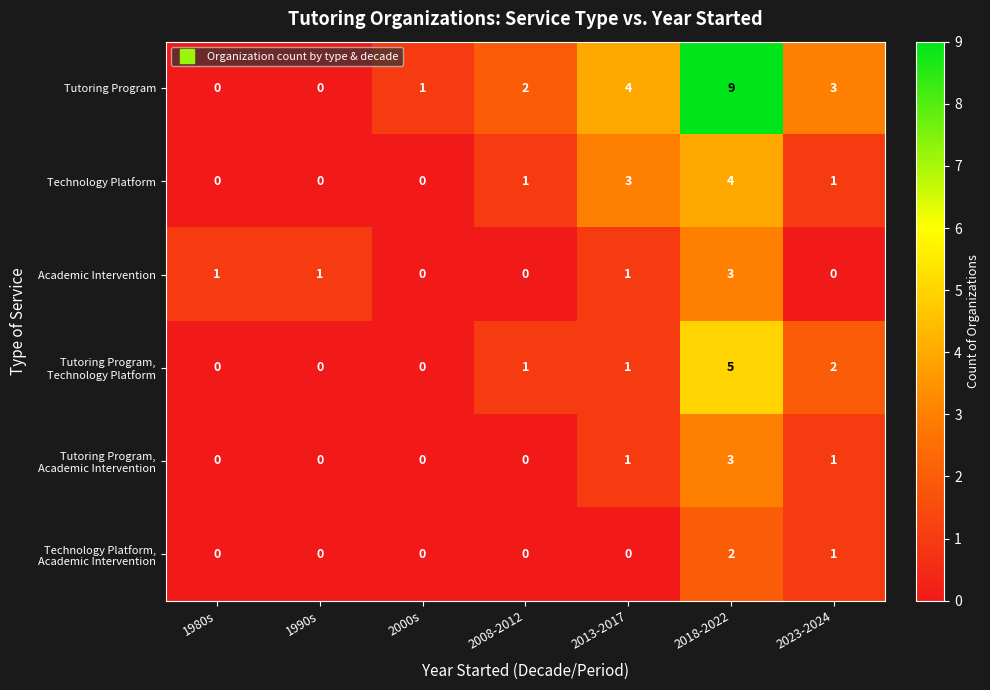

The value of Academic Intervention at 1980s is 1. True or false?

True